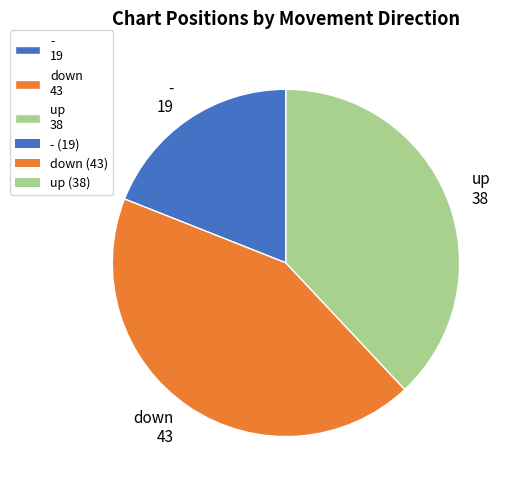

Which category has the smallest portion of the pie?

-